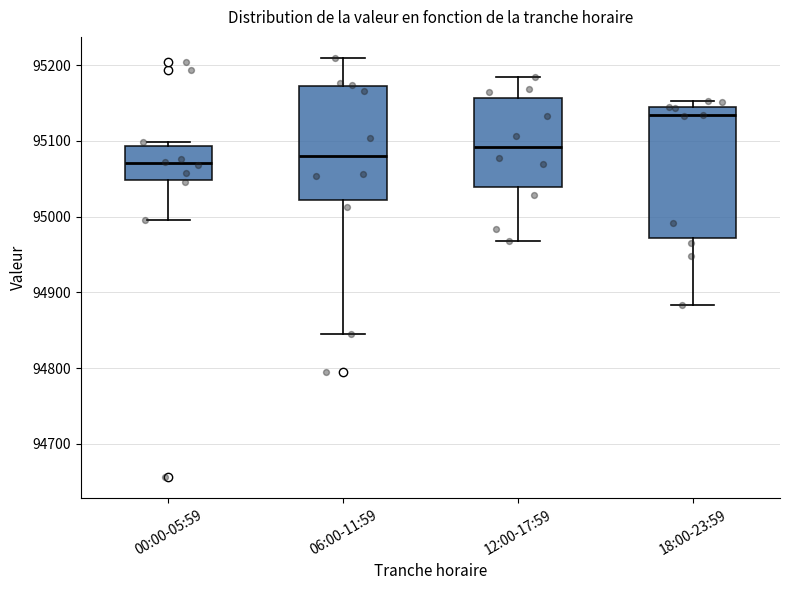

Reading left to right, transcribe this box plot: for each box, give where its median line is, the range the box spans, and where its two whiskers end, as read against the y-axis. The values are not printed on the chart, so give them approximately, as read against the axis.

00:00-05:59: median 95070, box 95050 to 95090, whiskers 95000 to 95100
06:00-11:59: median 95080, box 95020 to 95170, whiskers 94850 to 95210
12:00-17:59: median 95090, box 95040 to 95160, whiskers 94970 to 95180
18:00-23:59: median 95130, box 94970 to 95140, whiskers 94880 to 95150